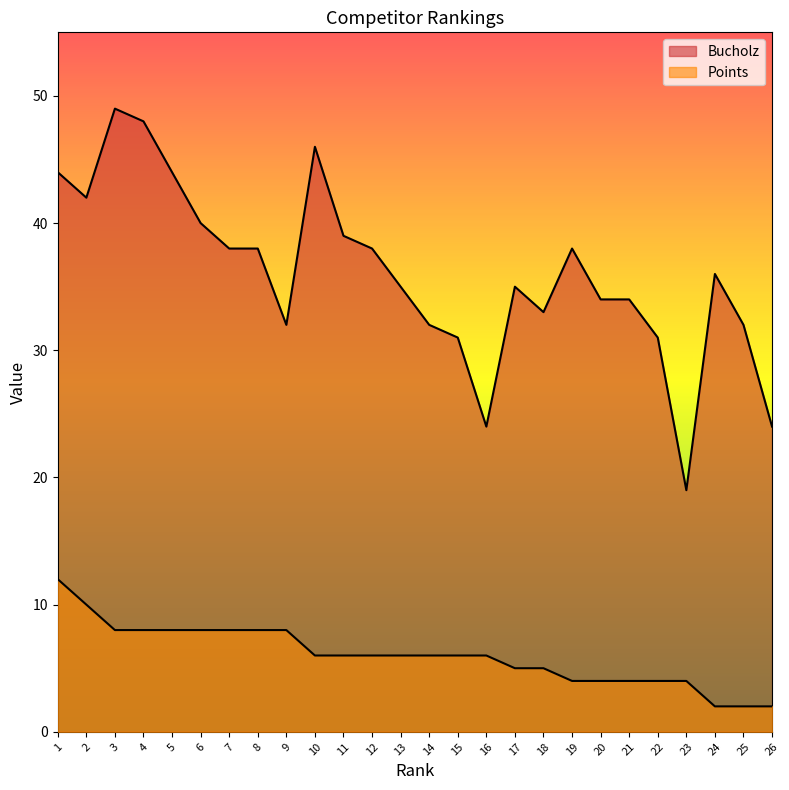

In Bucholz, how many points are higher than both neighbors (excluding endpoints)?

5